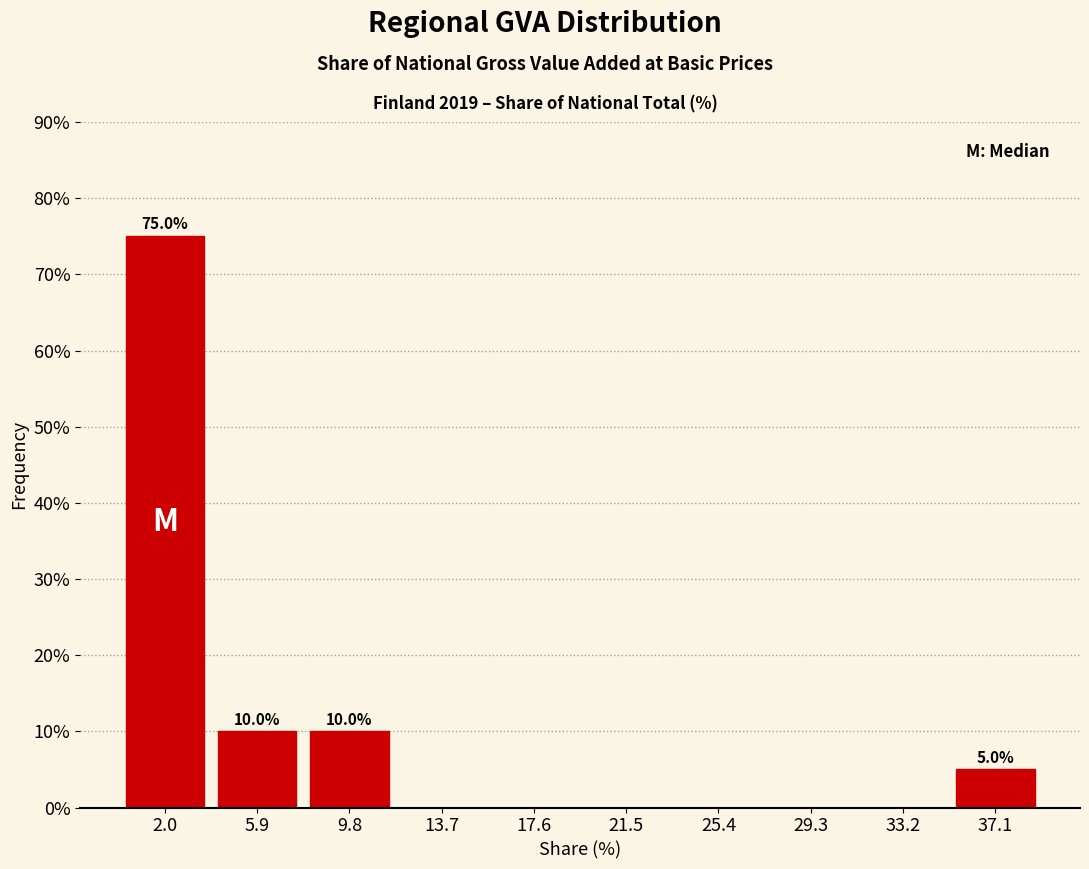

Which range on the x-axis has the tallest bar?

0.0 to 4.0